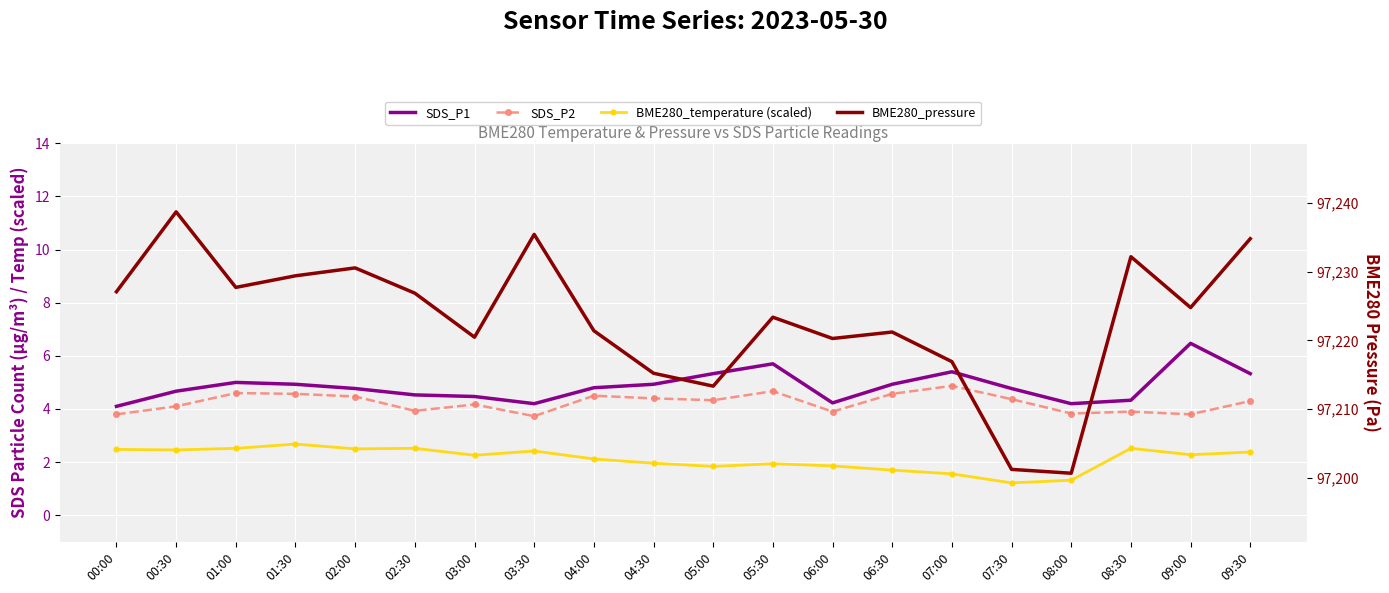

List the labels in order of BME280_pressure value, largest first.

00:30, 03:30, 09:30, 08:30, 02:00, 01:30, 01:00, 00:00, 02:30, 09:00, 05:30, 04:00, 06:30, 03:00, 06:00, 07:00, 04:30, 05:00, 07:30, 08:00